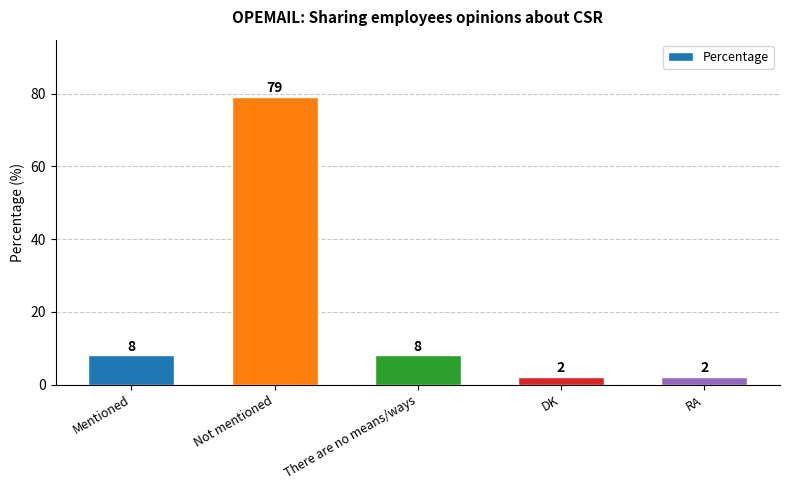

What is the maximum value shown in the chart?

79